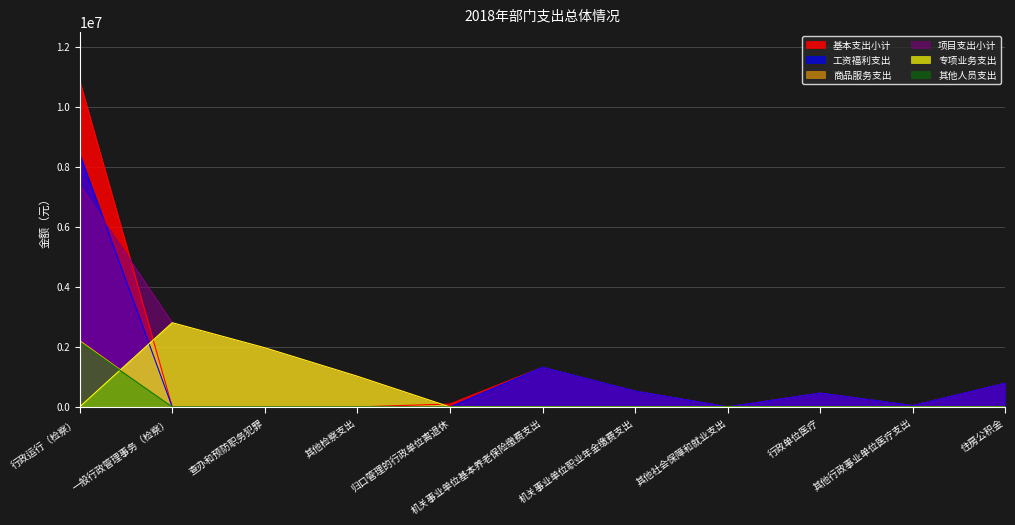

True or false: 基本支出小计 and 专项业务支出 cross at least once.

True